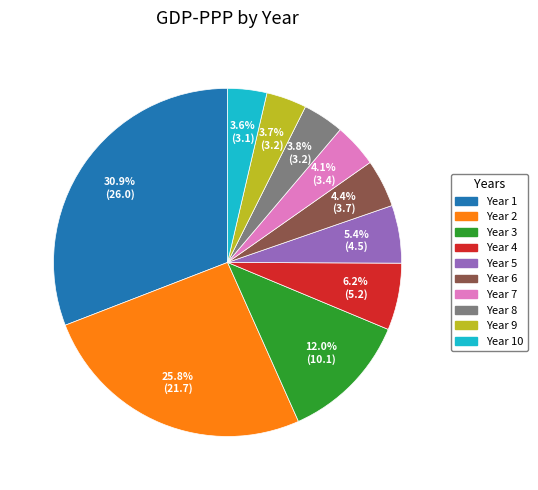

Is there a majority slice in this chart?

No